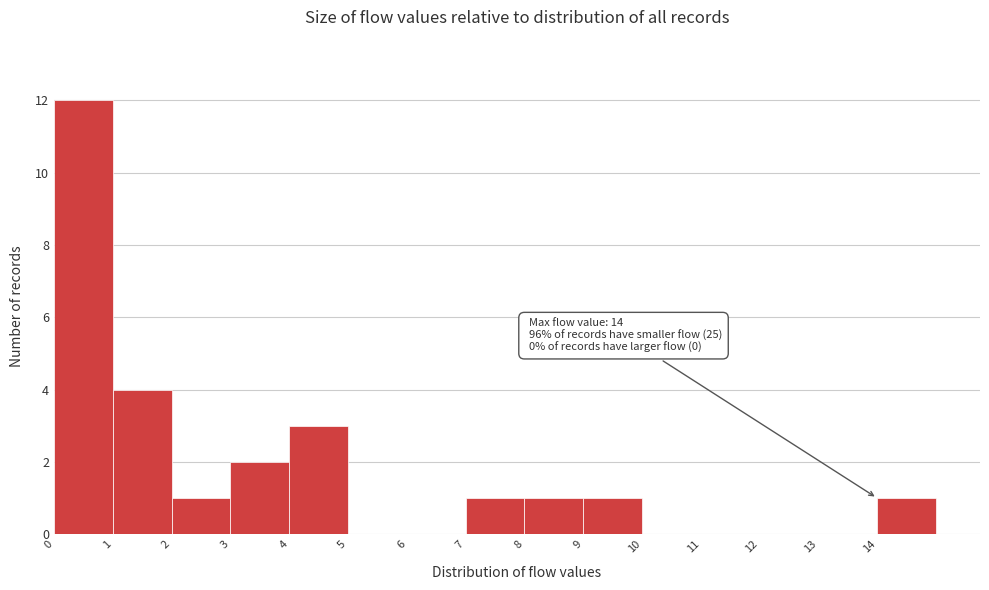

Which range on the x-axis has the tallest bar?

0 to 1